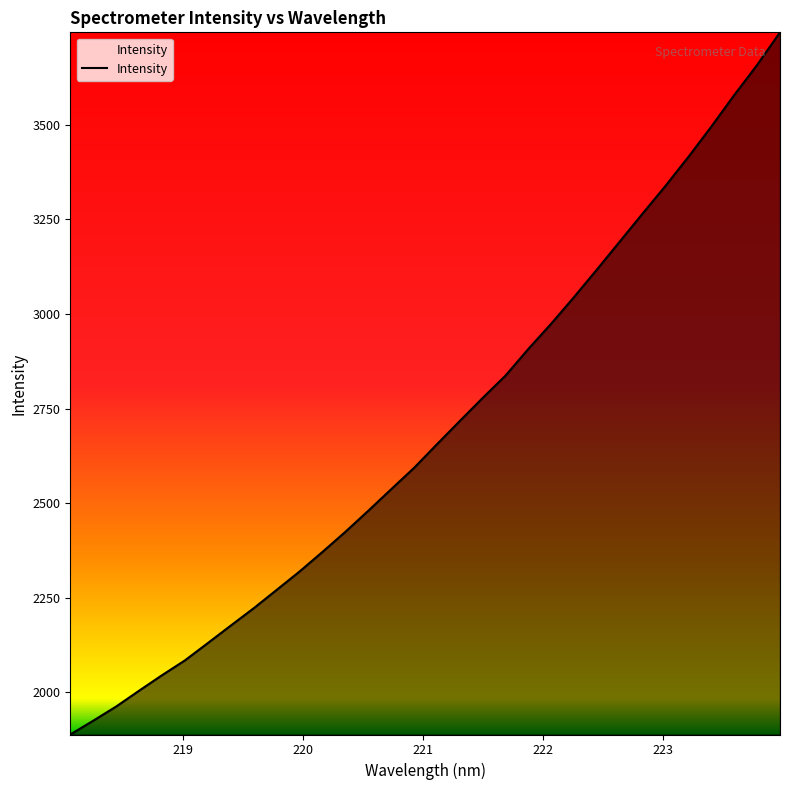

What is the minimum value shown in the chart?

1888.1